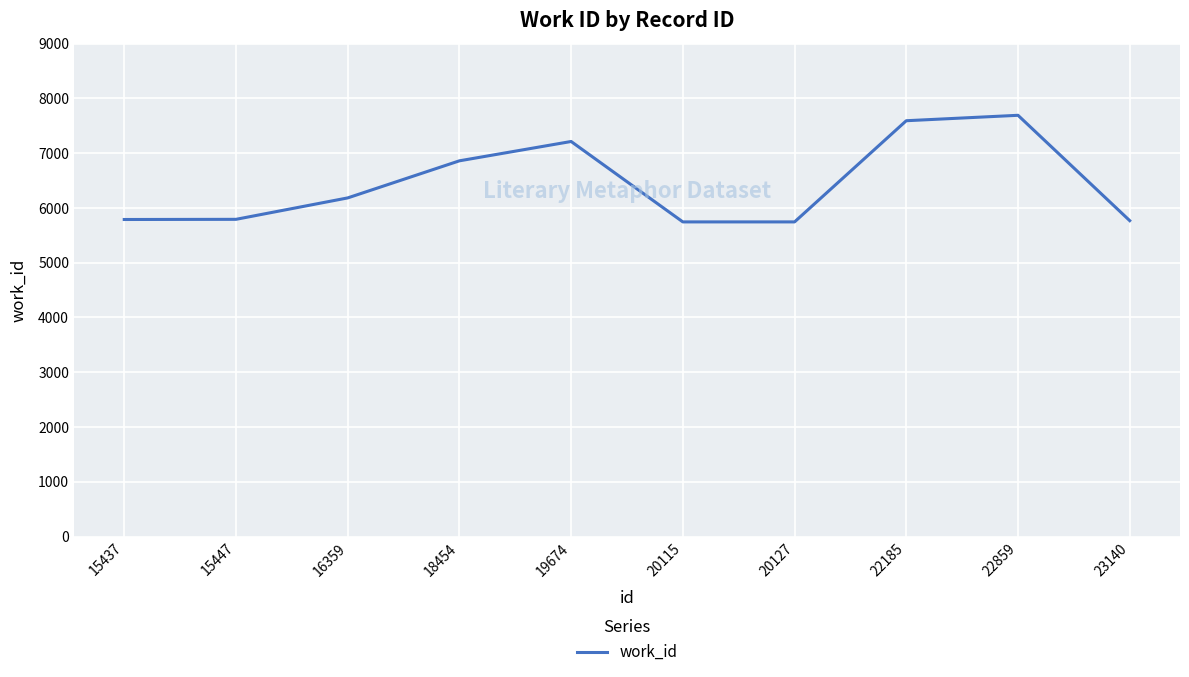

How many values are below 6182?

5